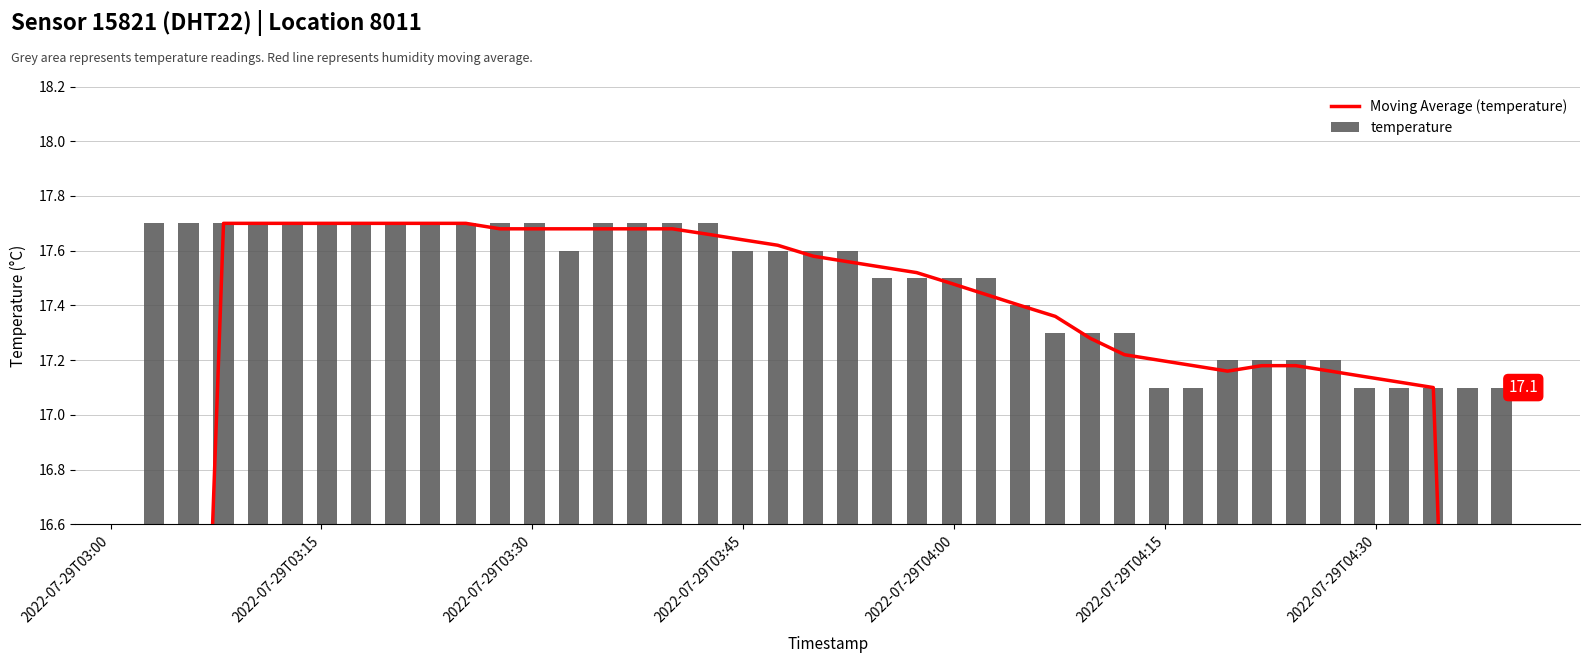

Rank the series by their maximum value, from highest to lowest.

Moving Average (temperature), temperature